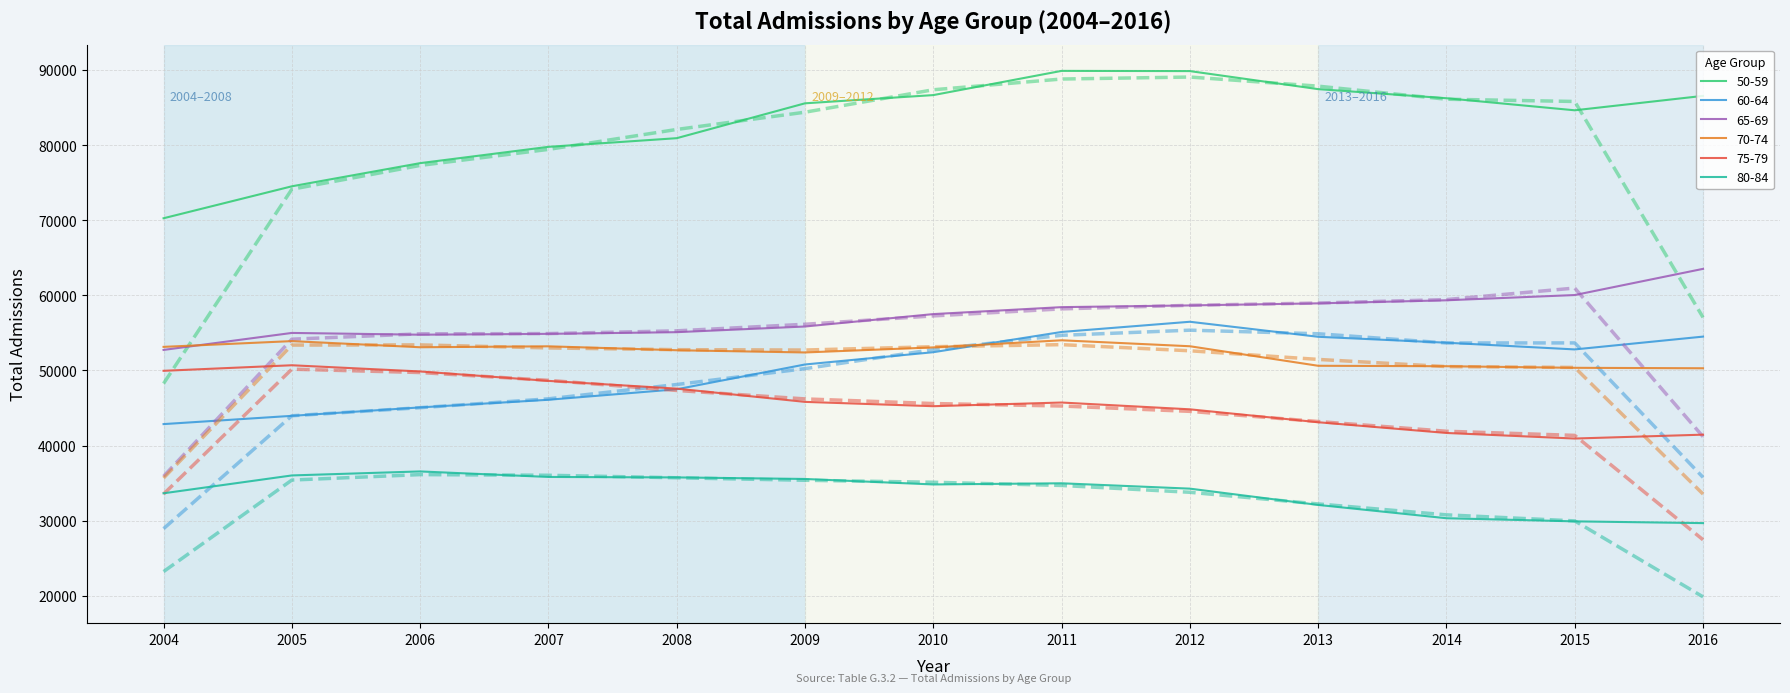

At which category is the sum across all series the highest?

2011